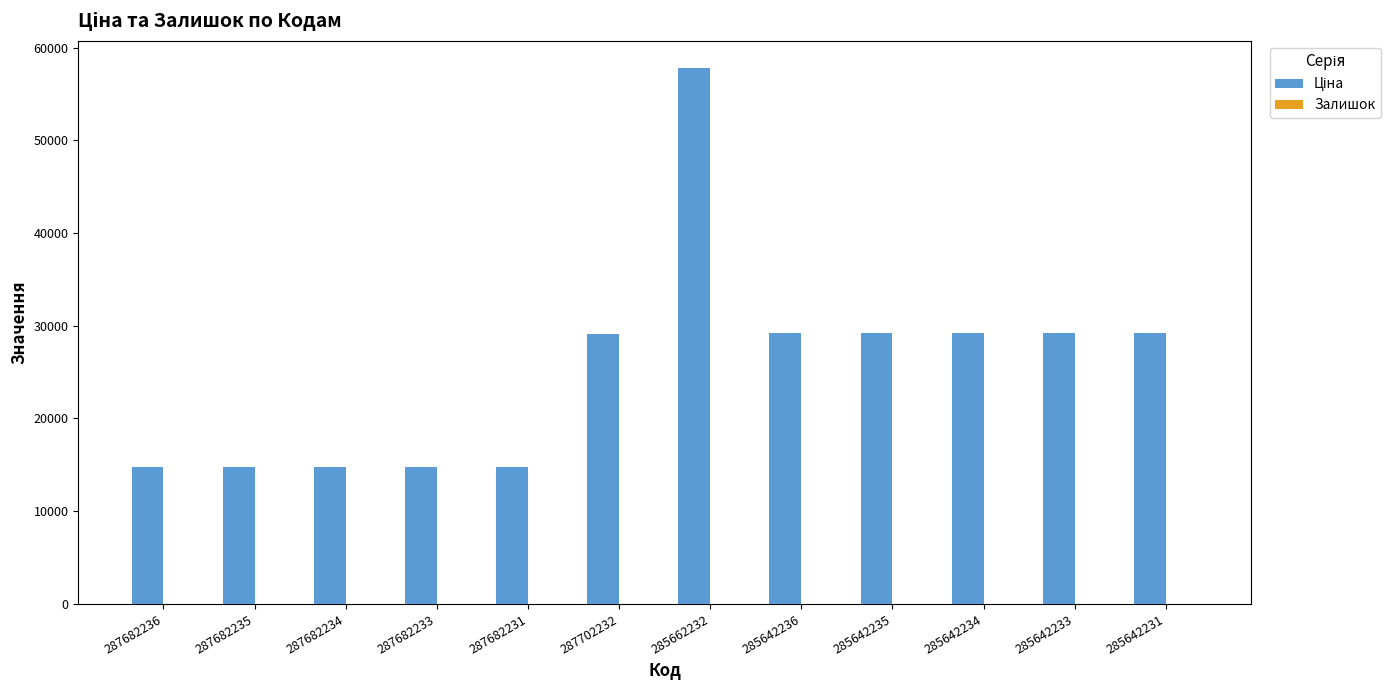

At which category does the chart reach its peak across all series?

285662232